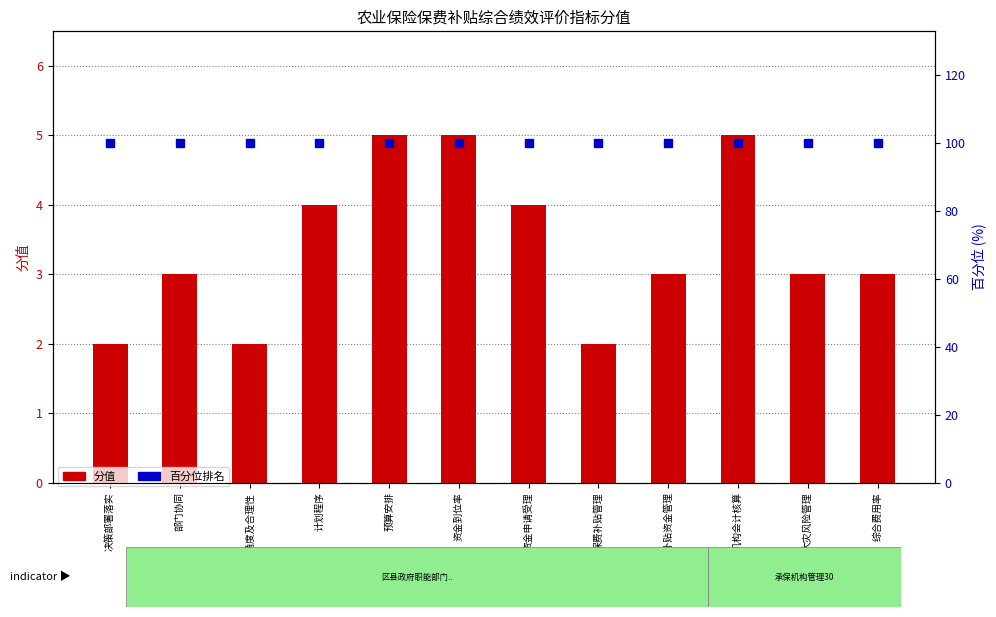

What is the maximum value shown in the chart?

100